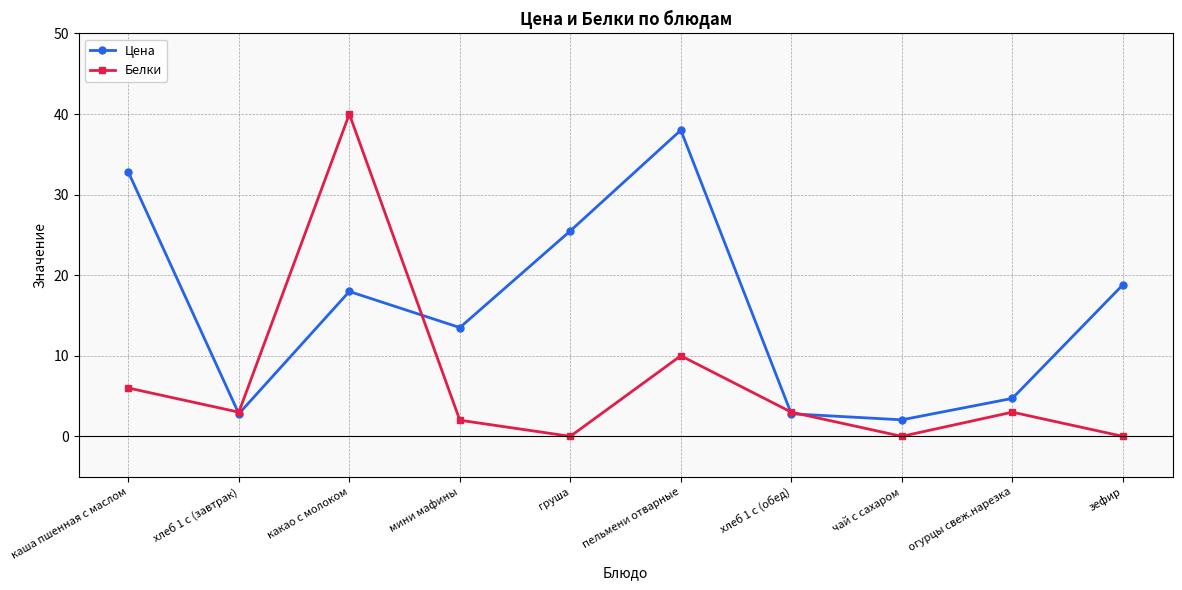

Does the chart display data point markers on the line(s)?

Yes